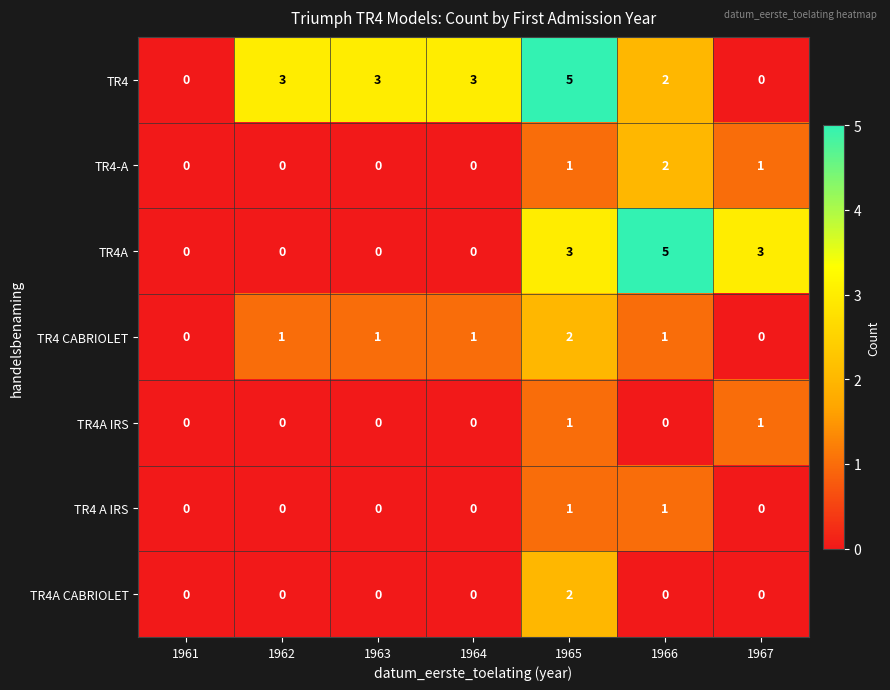

What is the sum of all TR4A values?

11